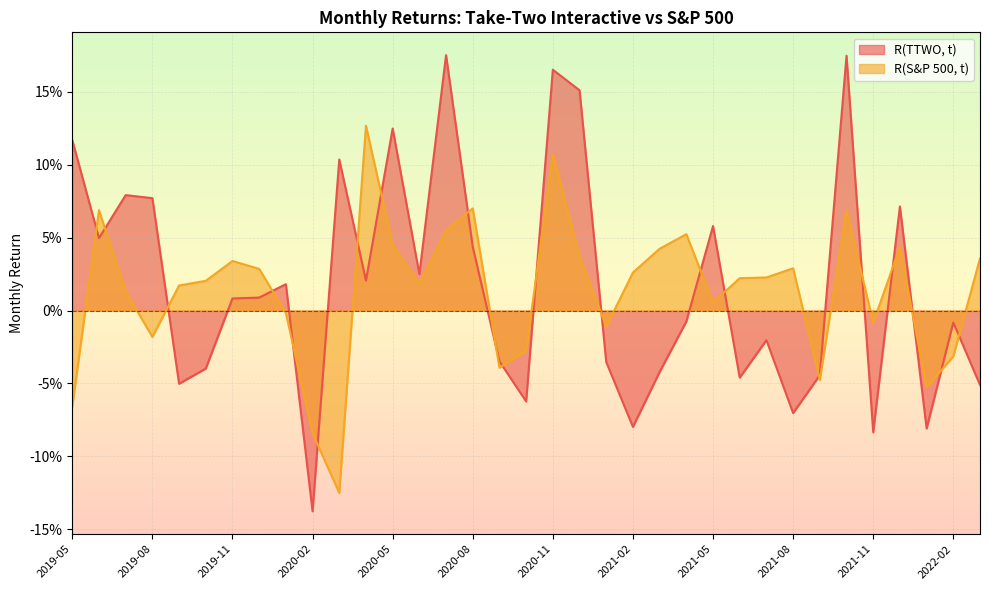

In R(TTWO, t), how many points are lower than both neighbors (excluding endpoints)?

11